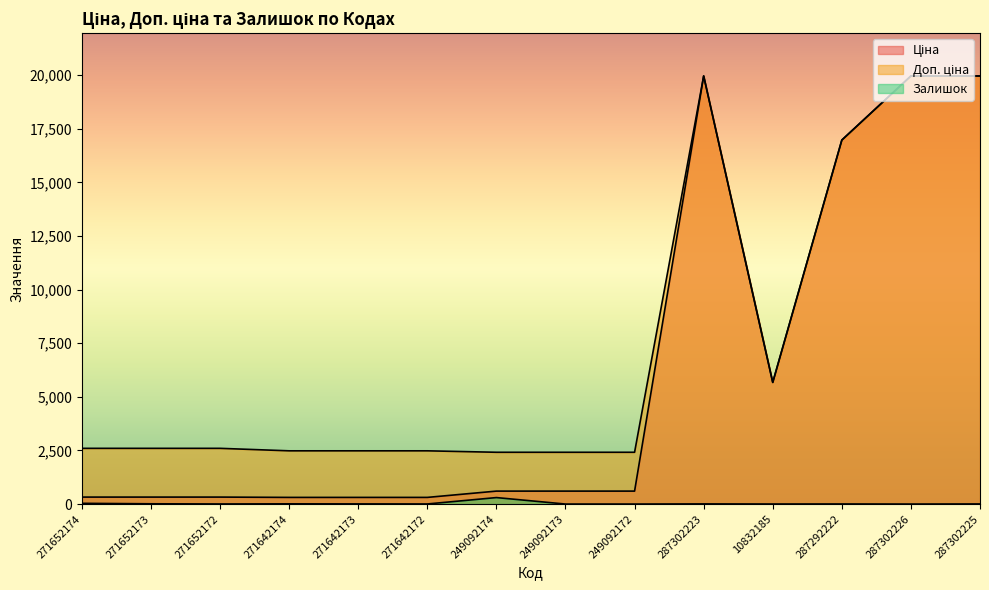

What is the sum of the Залишок values at 249092172 and 271652174?

34.0